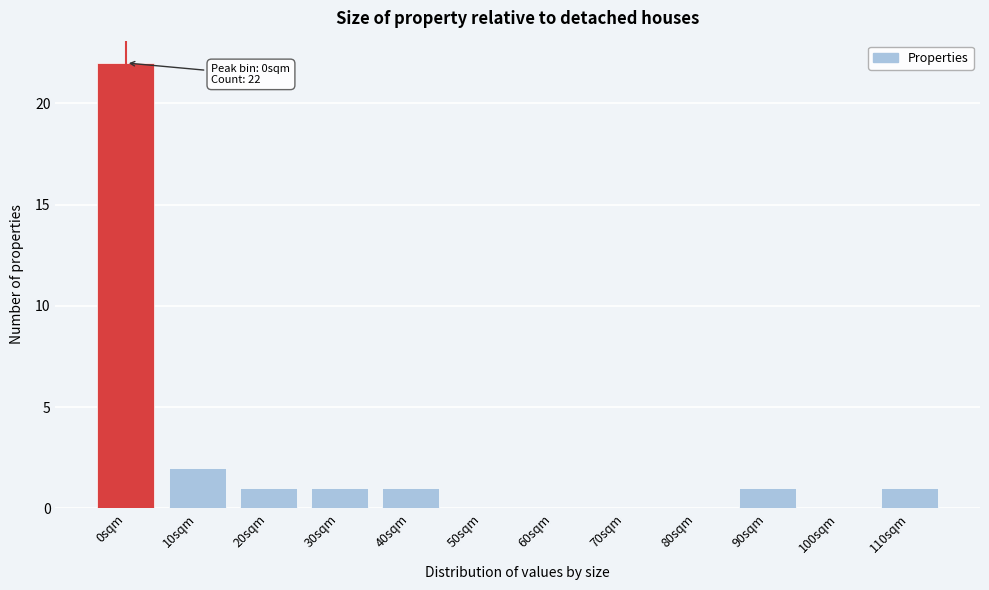

Reading left to right, extract all data points from this chart.

0sqm=22	10sqm=2	20sqm=1	30sqm=1	40sqm=1	50sqm=0	60sqm=0	70sqm=0	80sqm=0	90sqm=1	100sqm=0	110sqm=1